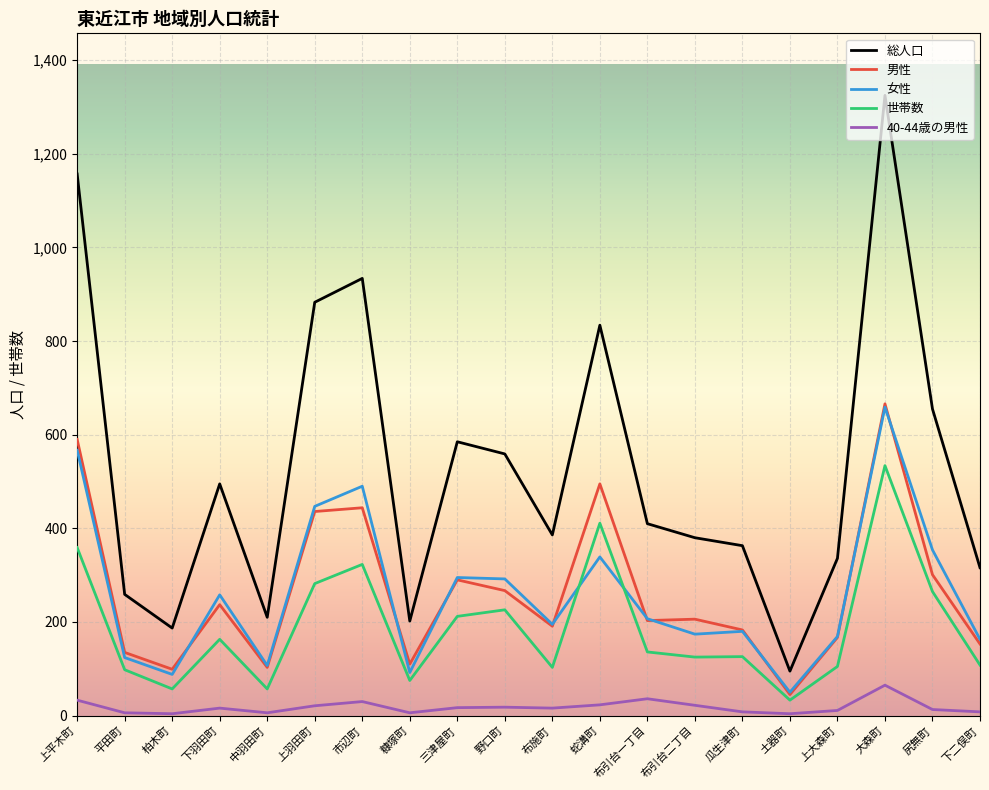

True or false: 女性 and 総人口 cross at least once.

False